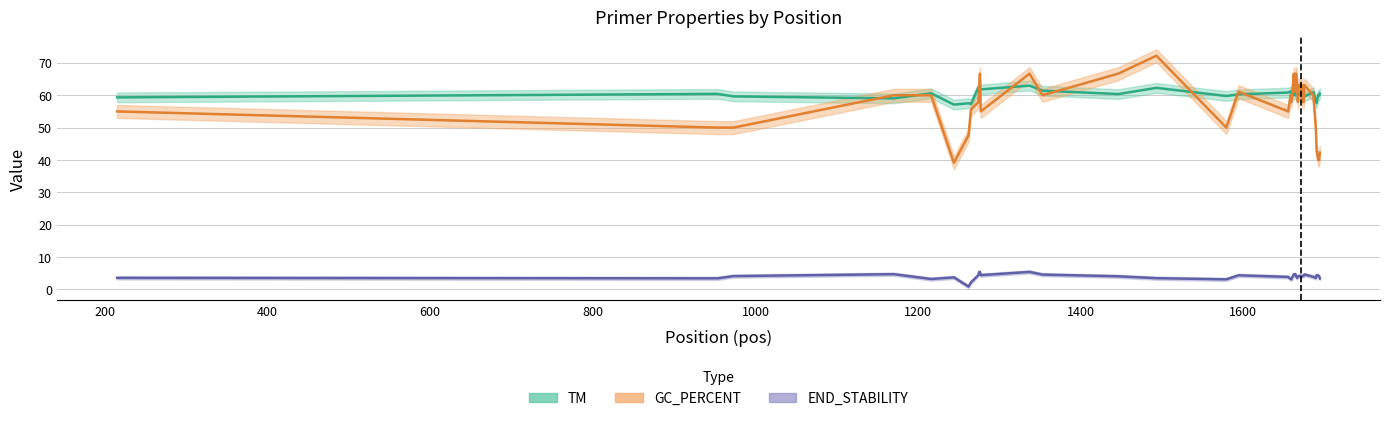

Does the chart have visible grid lines?

Yes